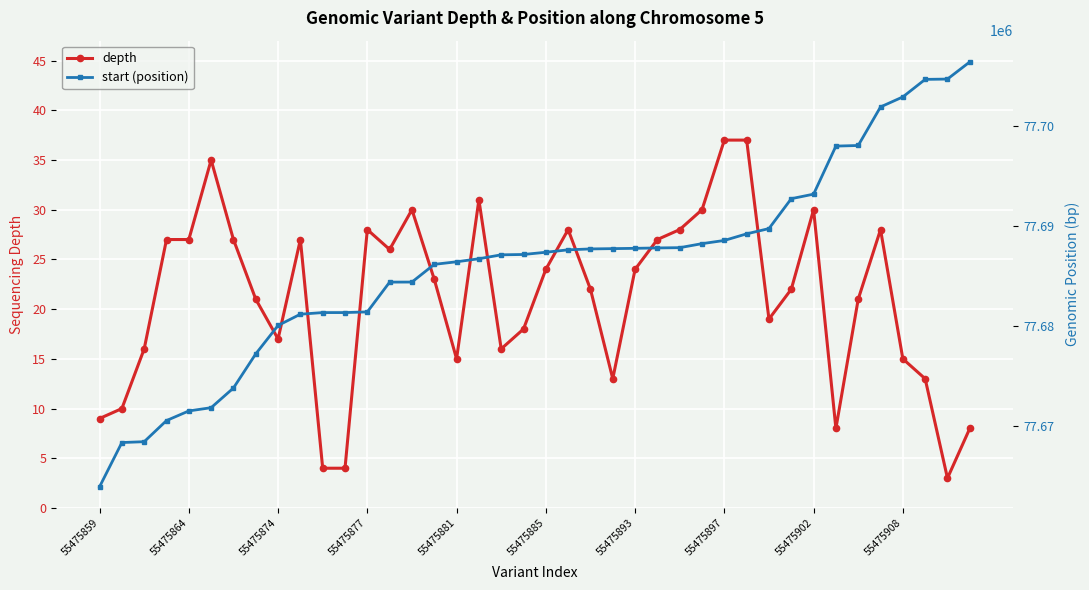

Rank the series by their average value, from lowest to highest.

depth, start (position)